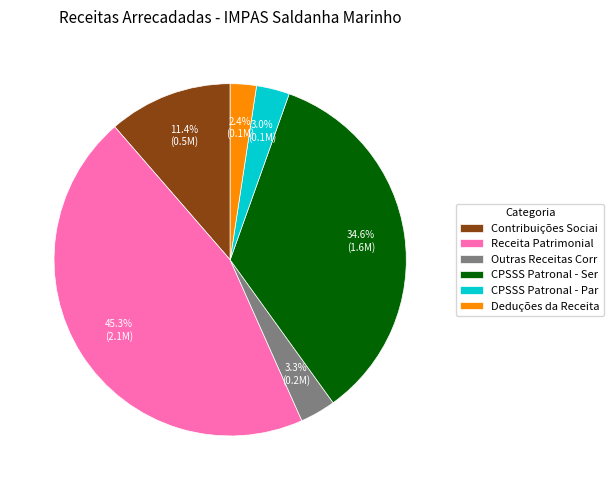

Which category has the biggest portion of the pie?

Receita Patrimonial